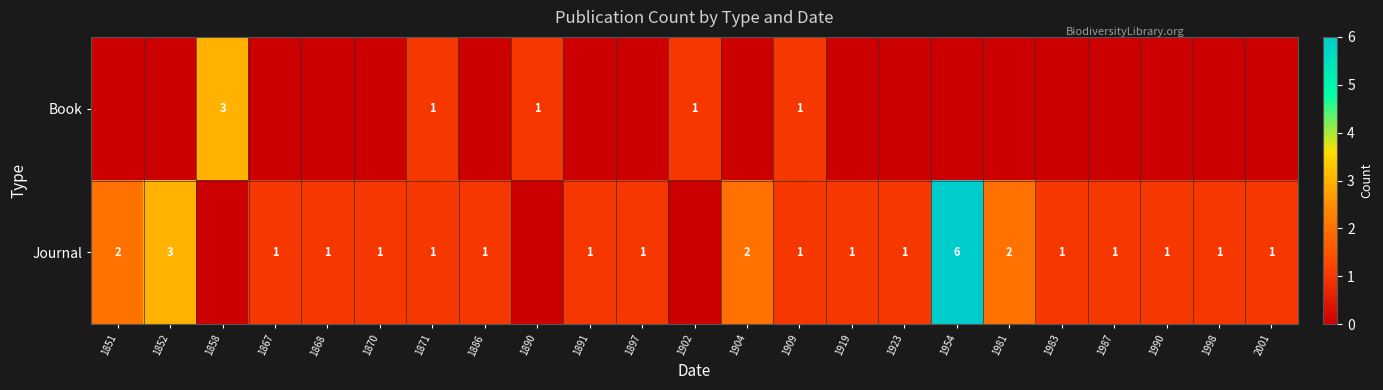

The value of Journal at 1886 is 2. True or false?

False